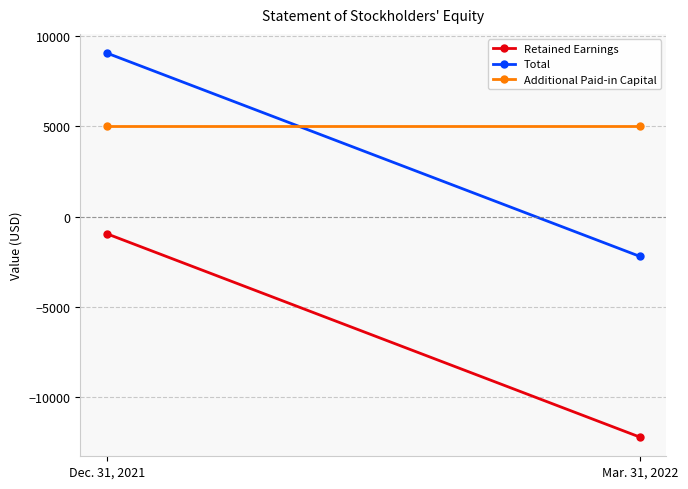

How many data points in Total are less than 9054?

1